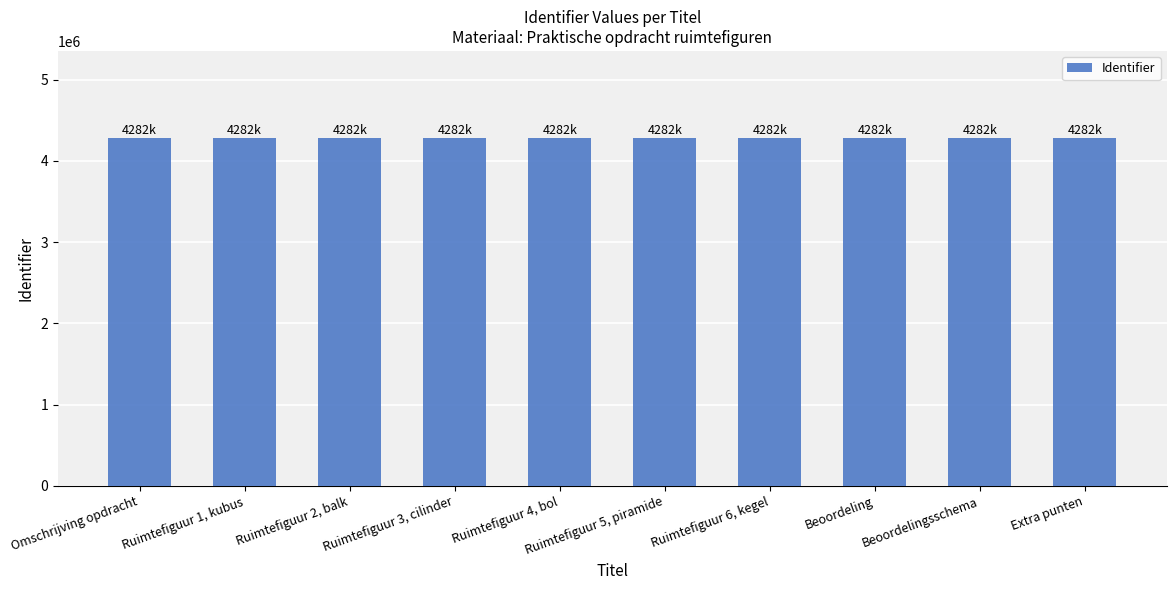

What is the ratio of the value at Ruimtefiguur 4, bol to the value at Beoordelingsschema?

1.0